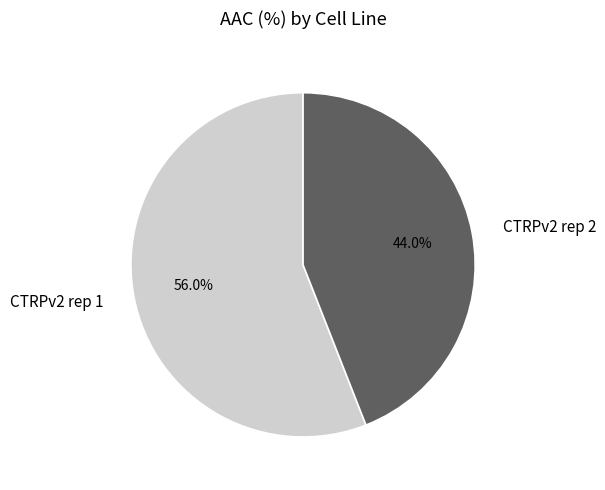

What portion of the pie excludes CTRPv2 rep 1?

44.0%